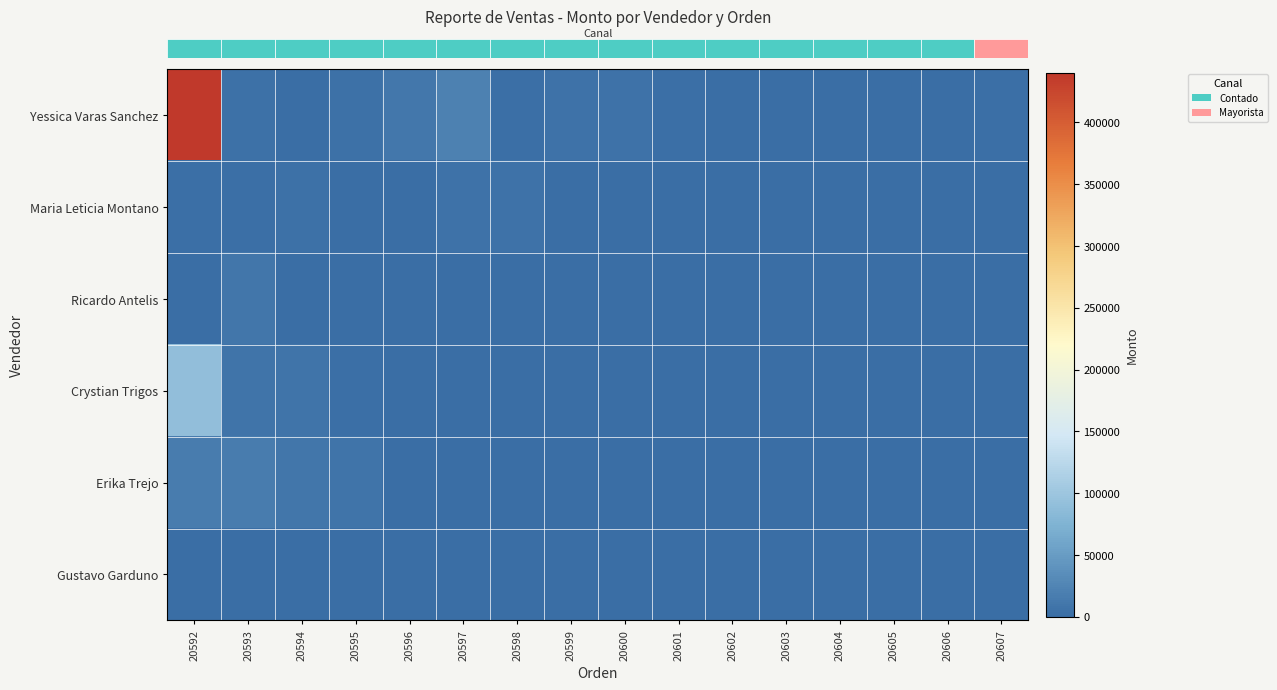

Between 20605 and 20607, which series saw the biggest shift?

row_0